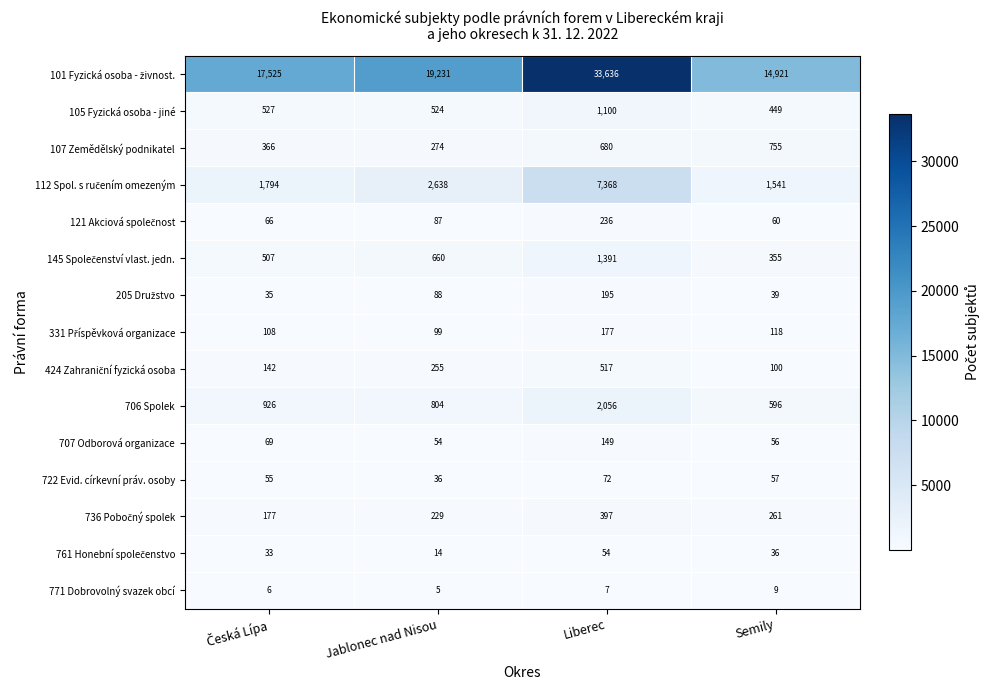

What is the greatest value displayed?

33636